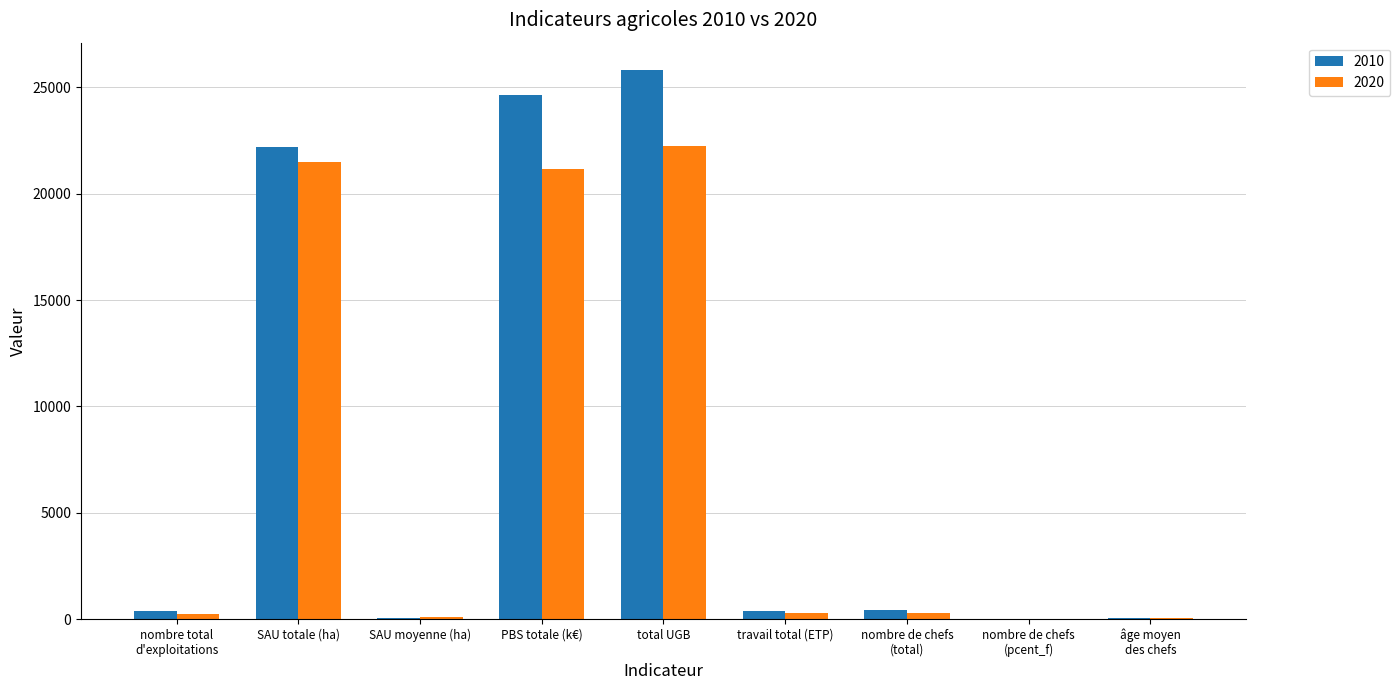

The value of 2010 at SAU totale (ha) is 22194.5. True or false?

True